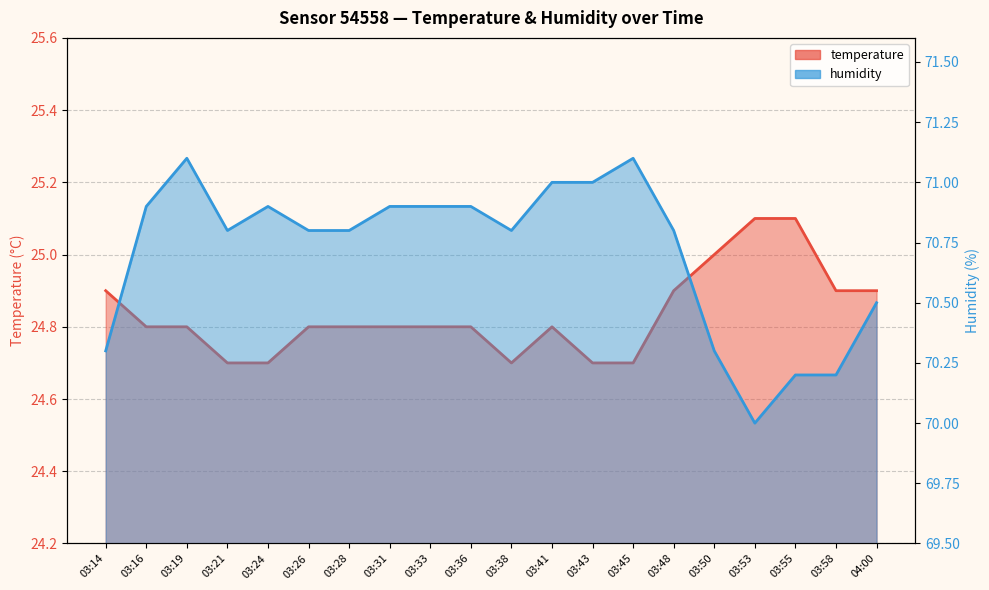

Reading left to right, transcribe all the data shown in this chart.

temperature: 03:14=24.9	03:16=24.8	03:19=24.8	03:21=24.7	03:24=24.7	03:26=24.8	03:28=24.8	03:31=24.8	03:33=24.8	03:36=24.8	03:38=24.7	03:41=24.8	03:43=24.7	03:45=24.7	03:48=24.9	03:50=25.0	03:53=25.1	03:55=25.1	03:58=24.9	04:00=24.9
humidity: 03:14=70.3	03:16=70.9	03:19=71.1	03:21=70.8	03:24=70.9	03:26=70.8	03:28=70.8	03:31=70.9	03:33=70.9	03:36=70.9	03:38=70.8	03:41=71.0	03:43=71.0	03:45=71.1	03:48=70.8	03:50=70.3	03:53=70.0	03:55=70.2	03:58=70.2	04:00=70.5